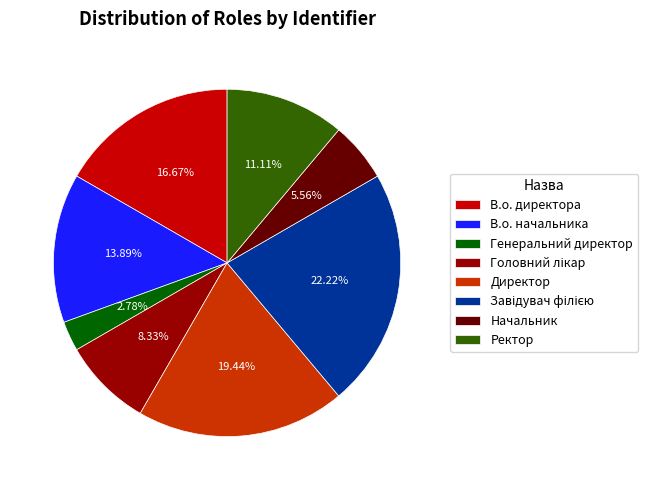

To the nearest percent, what is the average slice percentage?

12%